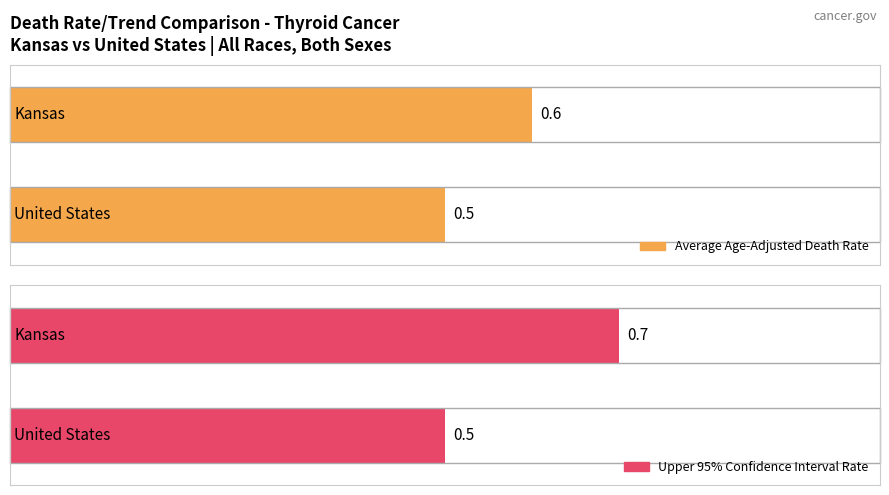

What is the difference between the Maximum utilization values at United States and Kansas?

0.2